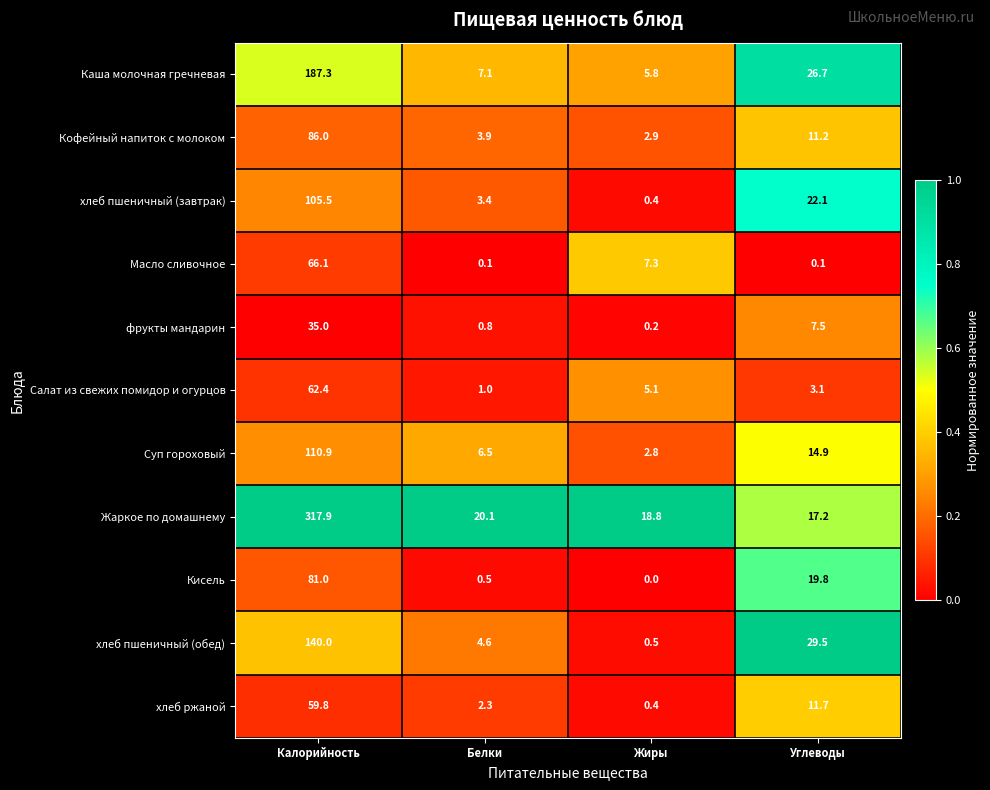

Where is Салат из свежих помидор и огурцов nearest to the value 31?

Жиры